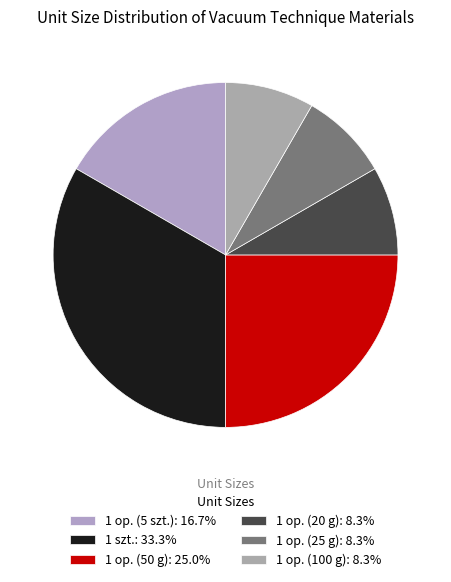

What is the smallest slice in the pie chart?

1 op. (20 g)